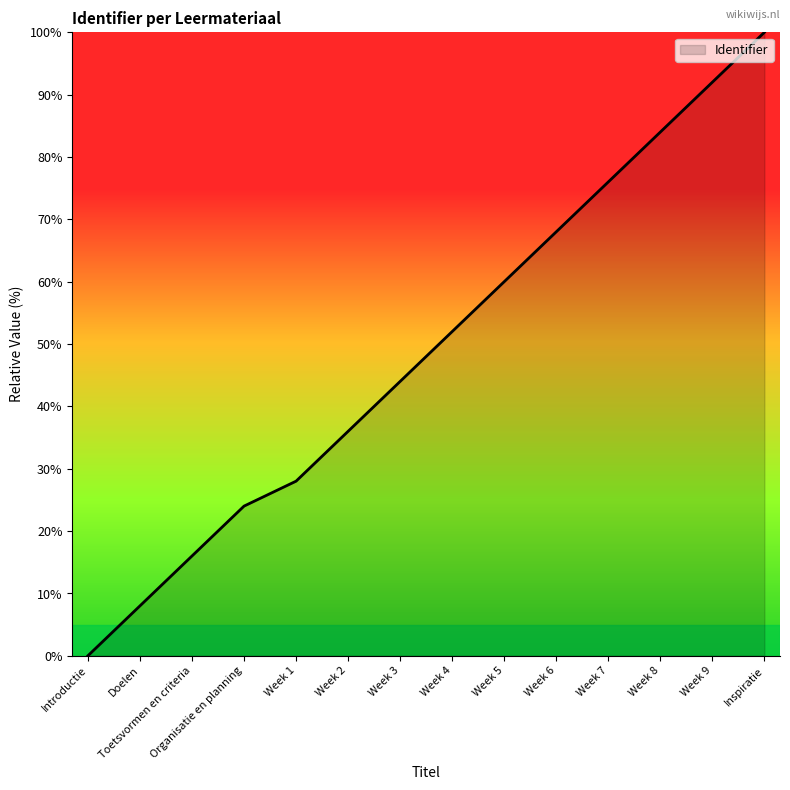

What is the change in value from Week 3 to Week 5?

+16.0